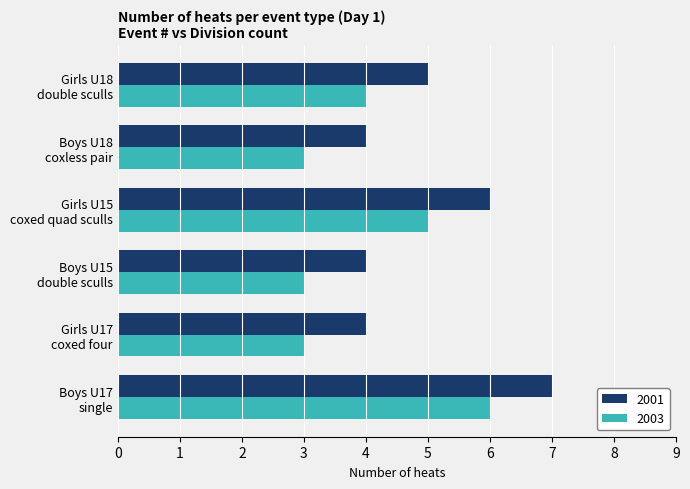

Which series has the largest total across all categories?

2001